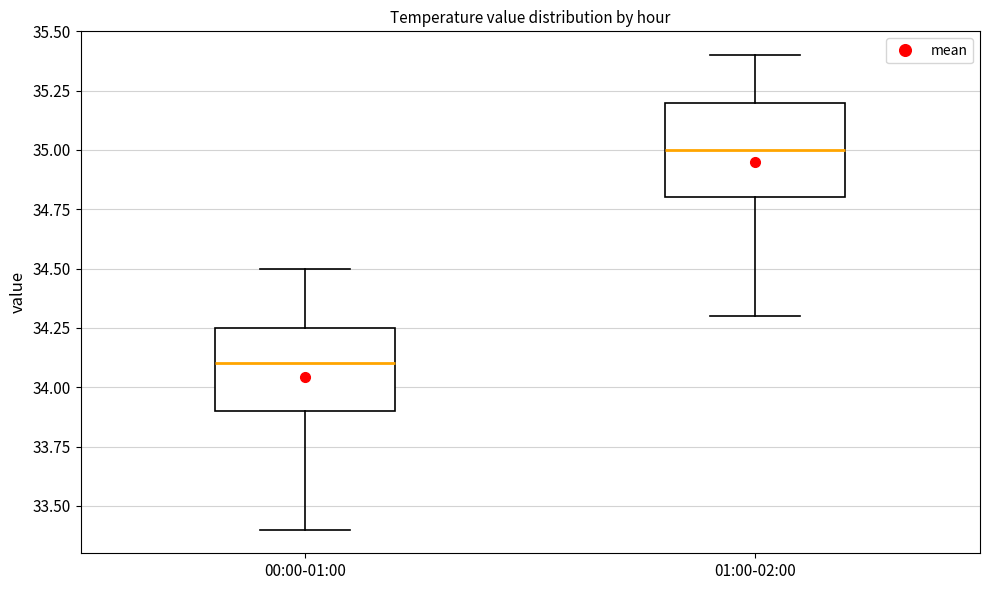

Reading left to right, transcribe this box plot: for each box, give where its median line is, the range the box spans, and where its two whiskers end, as read against the y-axis. The values are not printed on the chart, so give them approximately, as read against the axis.

00:00-01:00: median 34.10, box 33.90 to 34.25, whiskers 33.40 to 34.50
01:00-02:00: median 35.00, box 34.80 to 35.20, whiskers 34.30 to 35.40